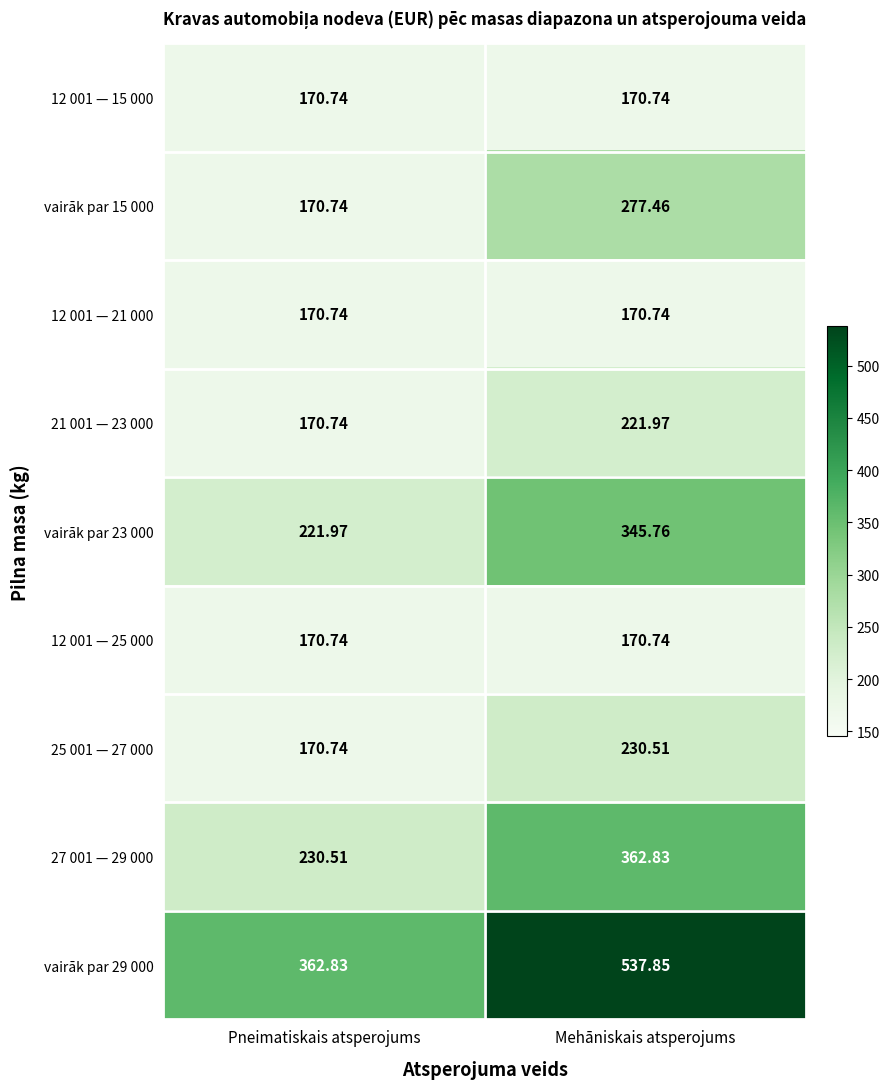

Which category has the highest value in the 25 001 — 27 000 series?

Mehāniskais atsperojums